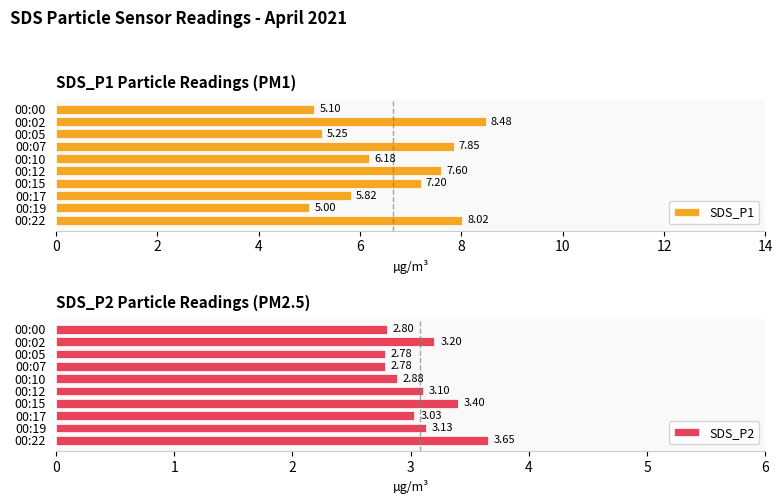

Which category has the lowest value in the SDS_P1 series?

00:19